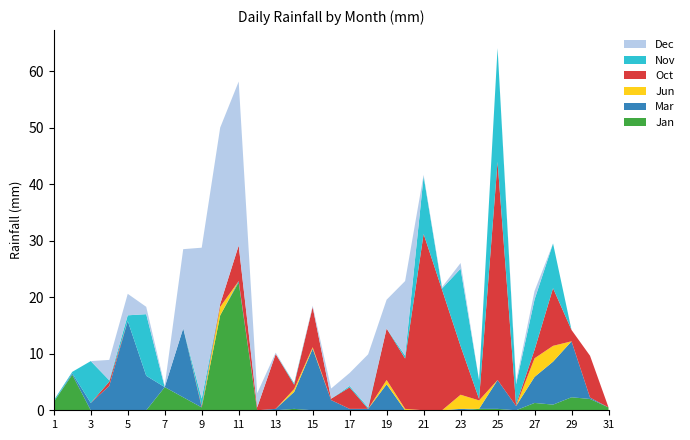

Reading left to right, transcribe all the data shown in this chart.

Jan: 1=1.5	2=6.3	3=0.0	4=0.0	5=0.0	6=0.0	7=4.1	8=2.3	9=0.5	10=16.8	11=22.6	12=0.0	13=0.0	14=0.2	15=0.0	16=0.0	17=0.0	18=0.0	19=0.0	20=0.0	21=0.0	22=0.0	23=0.0	24=0.2	25=0.2	26=0.0	27=1.3	28=1.0	29=2.3	30=2.0	31=0.5
Mar: 1=0.0	2=0.2	3=1.3	4=4.3	5=15.8	6=6.1	7=0.0	8=12.2	9=0.0	10=0.0	11=0.2	12=0.0	13=0.2	14=3.0	15=10.9	16=1.8	17=0.2	18=0.2	19=4.6	20=0.0	21=0.0	22=0.0	23=0.2	24=0.0	25=5.1	26=0.8	27=4.6	28=7.6	29=9.9	30=0.2	31=0.0
Jun: 1=0.0	2=0.0	3=0.0	4=0.0	5=0.0	6=0.0	7=0.0	8=0.0	9=0.0	10=1.5	11=0.0	12=0.0	13=0.0	14=0.5	15=0.2	16=0.0	17=0.0	18=0.0	19=0.8	20=0.2	21=0.0	22=0.0	23=2.5	24=1.5	25=0.0	26=0.0	27=3.3	28=2.8	29=0.0	30=0.0	31=0.0
Oct: 1=0.0	2=0.0	3=0.0	4=0.8	5=0.0	6=0.0	7=0.0	8=0.0	9=0.2	10=0.5	11=6.3	12=0.5	13=9.7	14=0.8	15=7.1	16=0.2	17=3.8	18=0.0	19=9.1	20=8.9	21=31.2	22=21.3	23=8.6	24=0.2	25=38.6	26=0.2	27=1.5	28=10.2	29=2.0	30=7.4	31=0.0
Nov: 1=0.2	2=0.2	3=7.4	4=0.2	5=1.0	6=10.9	7=0.0	8=0.0	9=1.3	10=0.0	11=0.0	12=0.0	13=0.0	14=0.2	15=0.0	16=0.0	17=0.2	18=0.2	19=0.0	20=0.5	21=10.2	22=0.2	23=13.7	24=3.3	25=20.1	26=3.6	27=8.9	28=7.9	29=0.0	30=0.0	31=0.0
Dec: 1=0.0	2=0.0	3=0.0	4=3.6	5=3.8	6=1.3	7=0.2	8=14.0	9=26.7	10=31.2	11=29.0	12=2.5	13=0.2	14=0.0	15=0.2	16=1.8	17=2.3	18=9.4	19=5.1	20=13.2	21=0.2	22=0.2	23=1.0	24=0.0	25=0.0	26=0.5	27=1.5	28=0.0	29=0.0	30=0.0	31=0.0